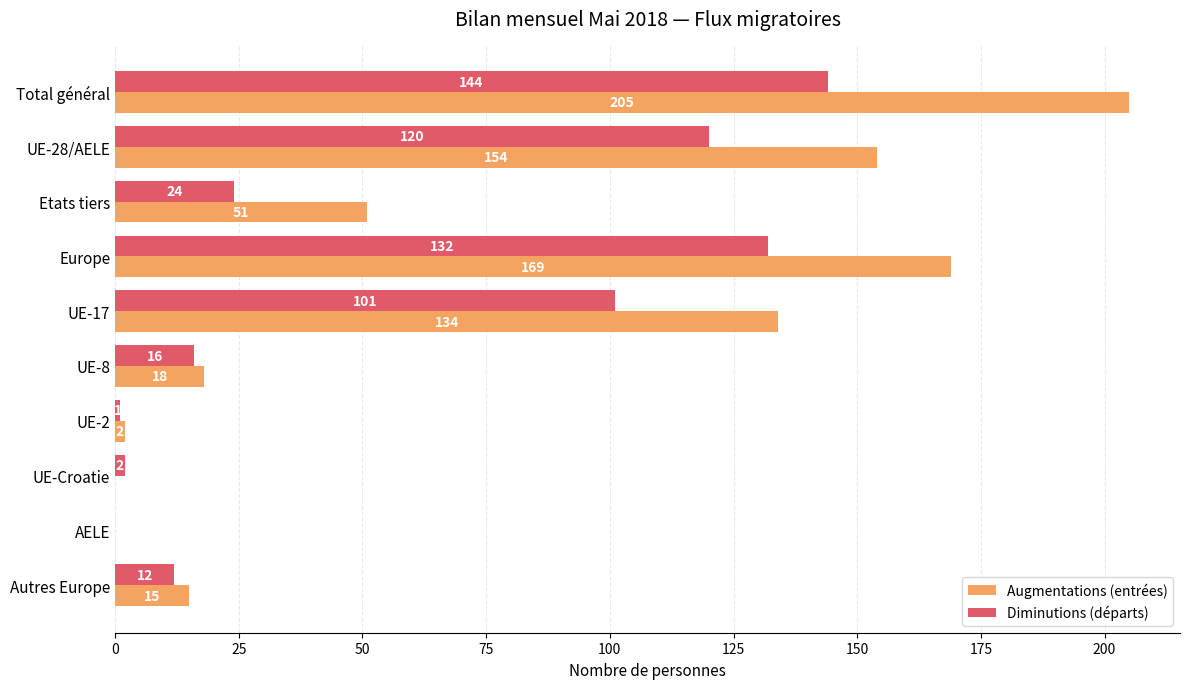

The Augmentations (entrées) series shows 0 at UE-Croatie. True or false?

True